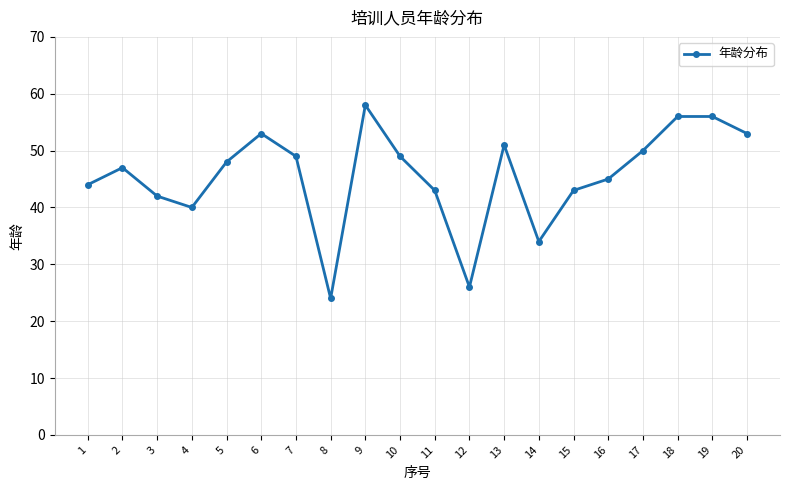

True or false: the data has more than 0 interior local peaks.

True